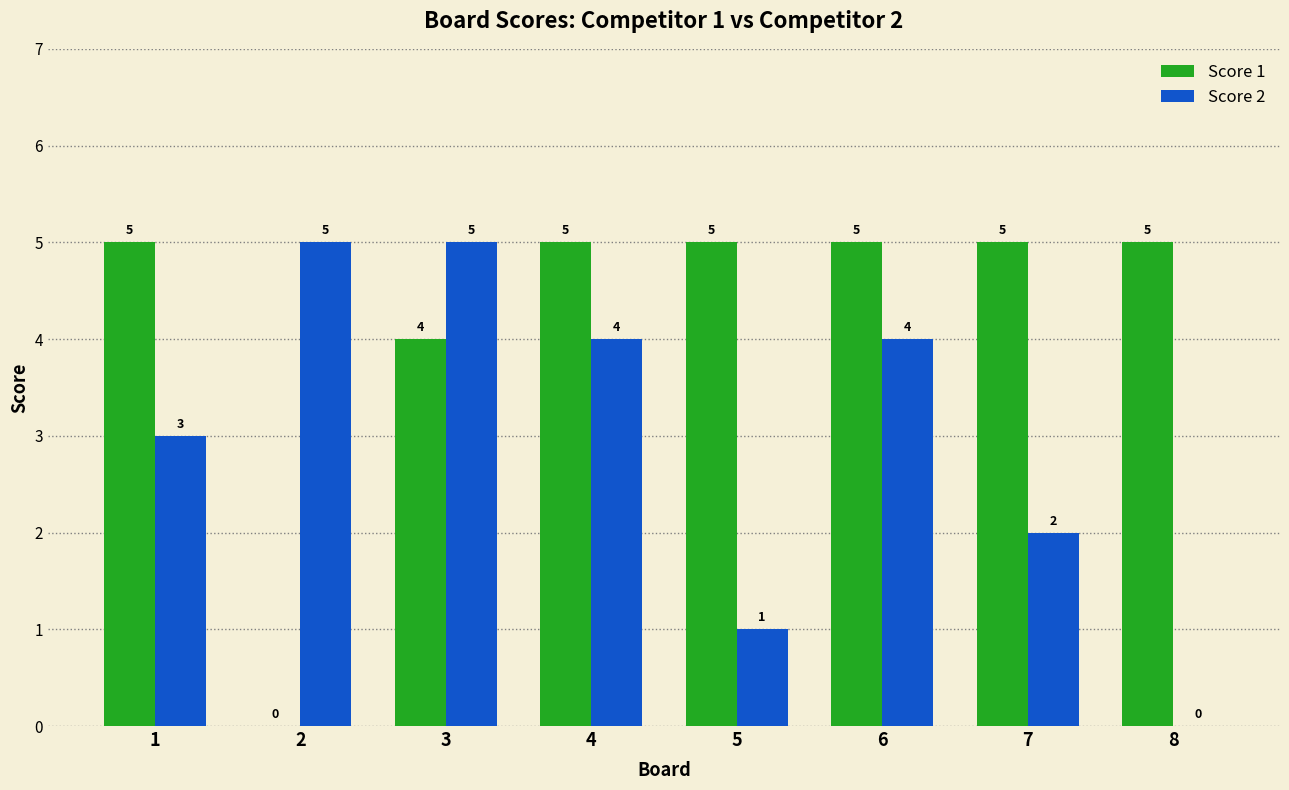

Is the value of Score 1 at 8 greater than the value of Score 2 at 6?

Yes